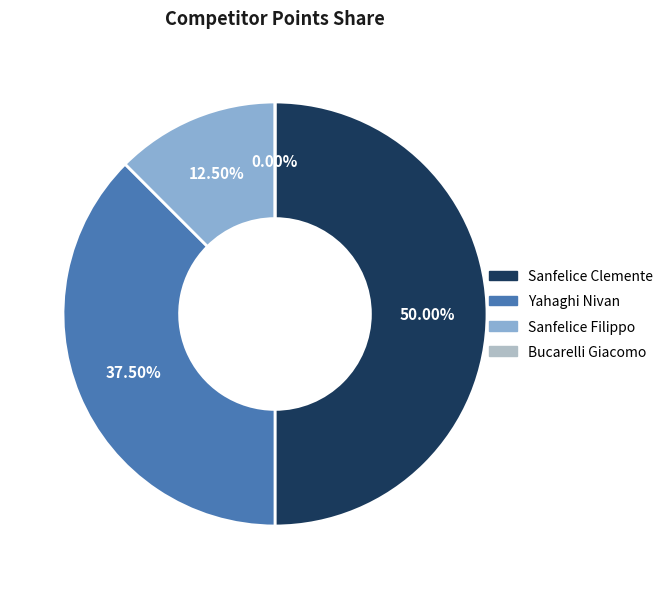

How many segments does this pie chart have?

4